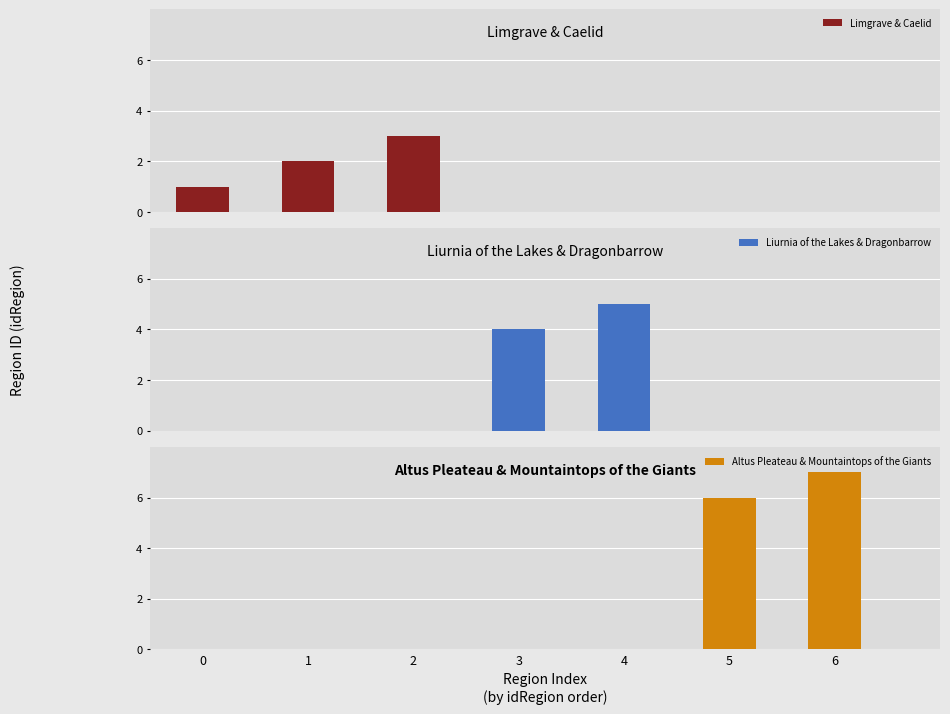

The value of Altus Pleateau & Mountaintops of the Giants at 5 is 6. True or false?

True